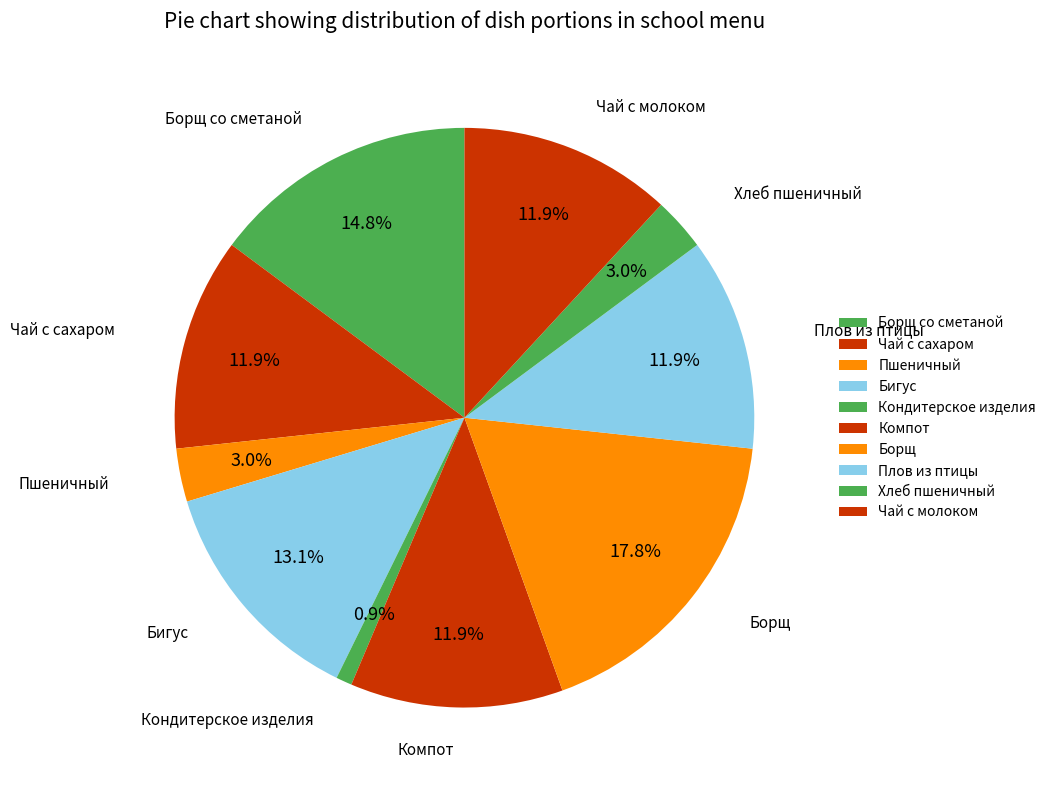

The Компот slice represents 18% of the pie. True or false?

False